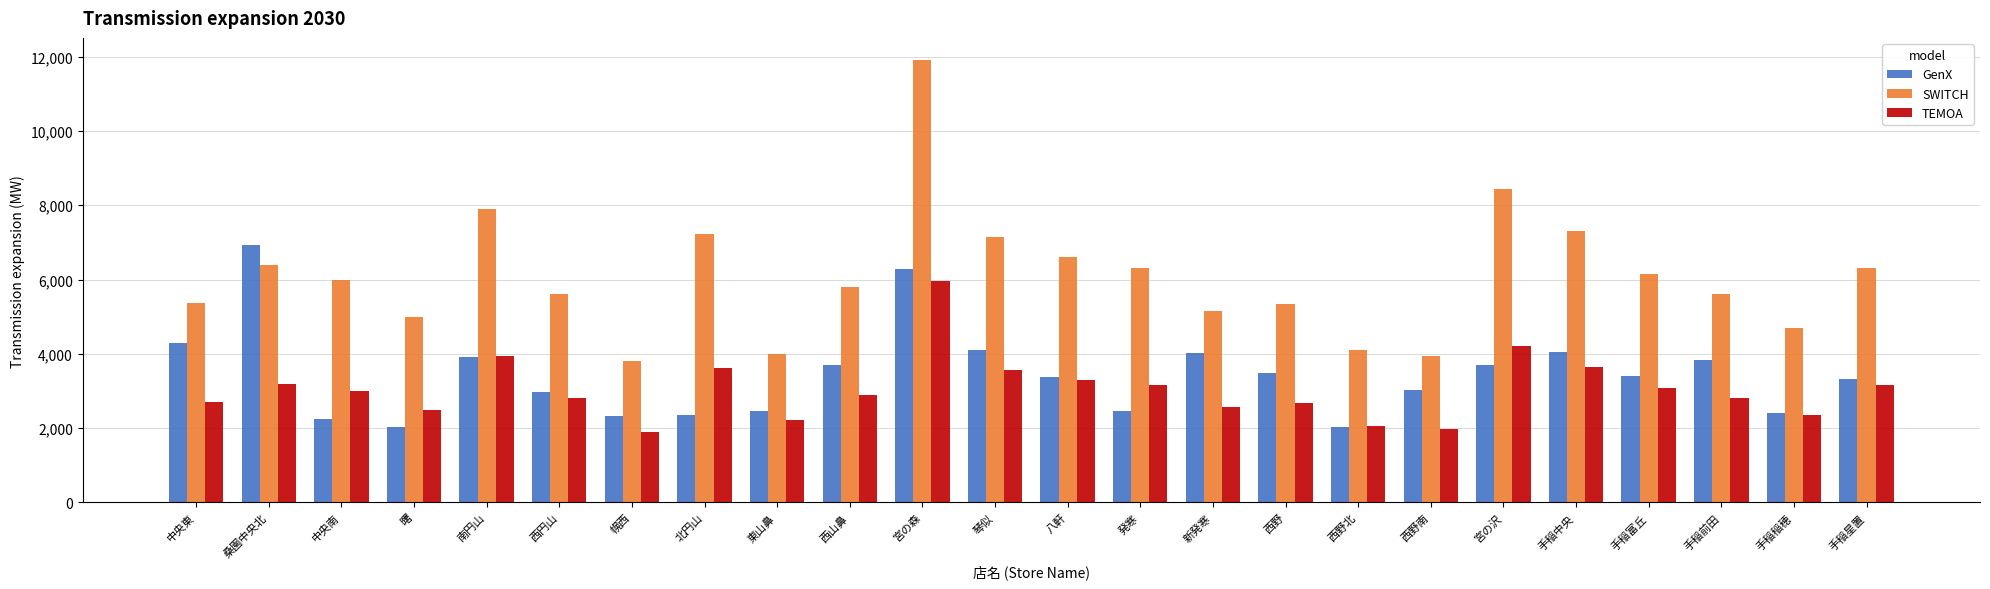

How many data points in TEMOA are less than 3000?

12